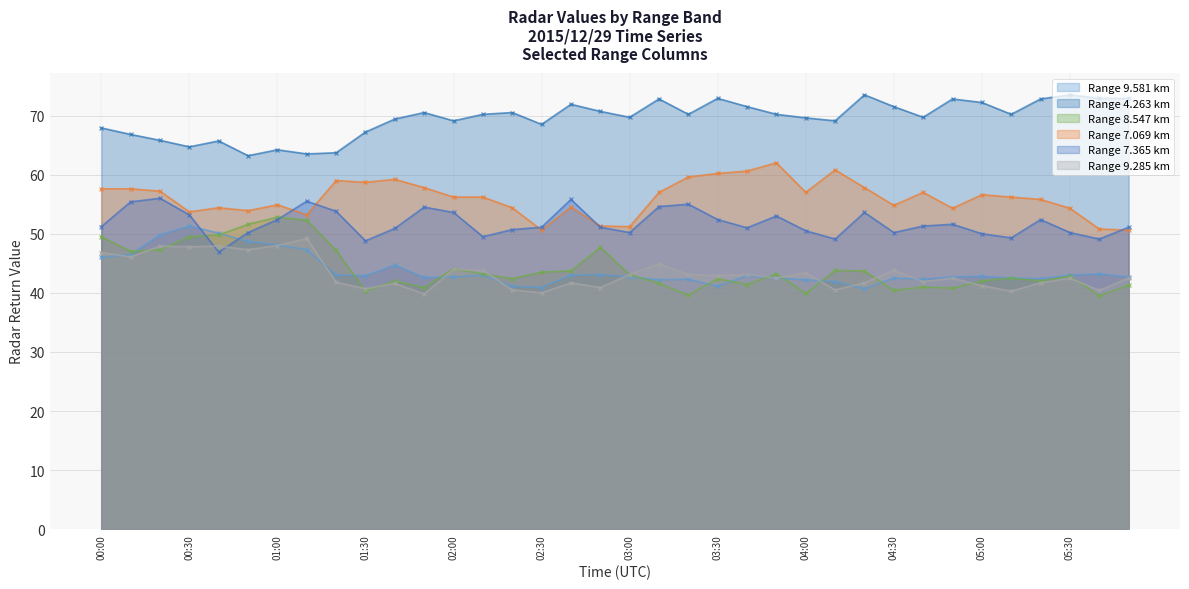

What are all the series names shown in the legend?

Range 9.581 km, Range 4.263 km, Range 8.547 km, Range 7.069 km, Range 7.365 km, Range 9.285 km